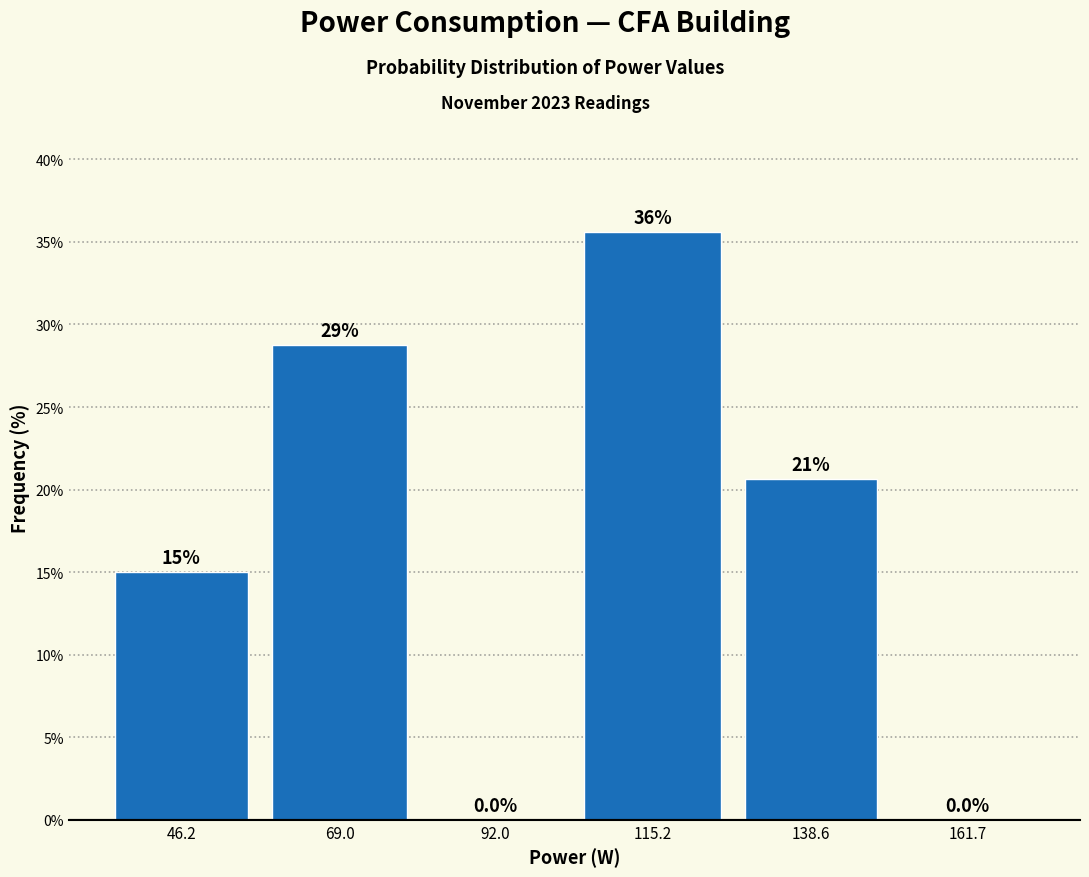

The value at 161.7 is 0.0. True or false?

True